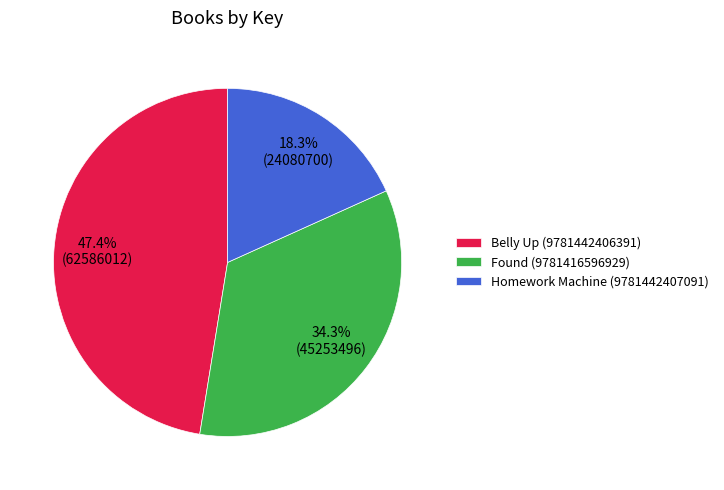

Between Found (9781416596929) and Belly Up (9781442406391), which is larger?

Belly Up (9781442406391)